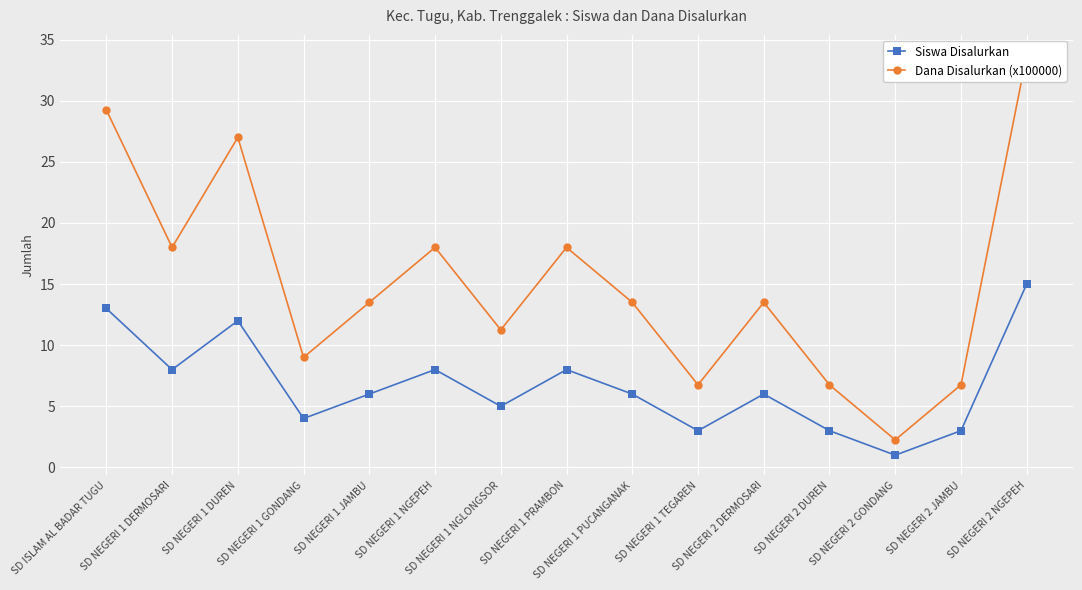

Reading right to left, extract all data points from this chart.

Siswa Disalurkan: 15.0	3.0	1.0	3.0	6.0	3.0	6.0	8.0	5.0	8.0	6.0	4.0	12.0	8.0	13.0
Dana Disalurkan (x100000): 33.8	6.8	2.2	6.8	13.5	6.8	13.5	18.0	11.2	18.0	13.5	9.0	27.0	18.0	29.2